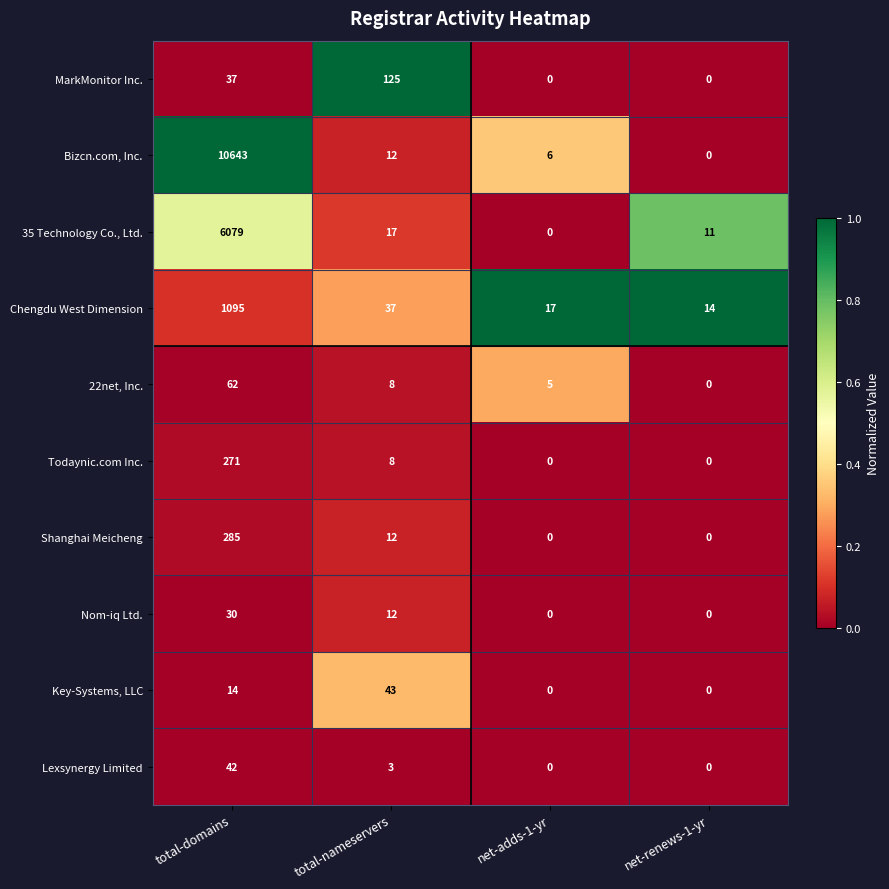

True or false: Bizcn.com, Inc. has a value of 9 at net-adds-1-yr.

False